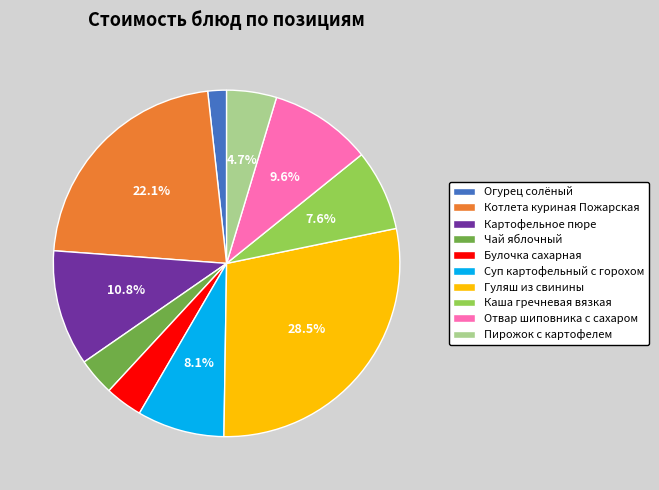

Between Чай яблочный and Пирожок с картофелем, which is larger?

Пирожок с картофелем